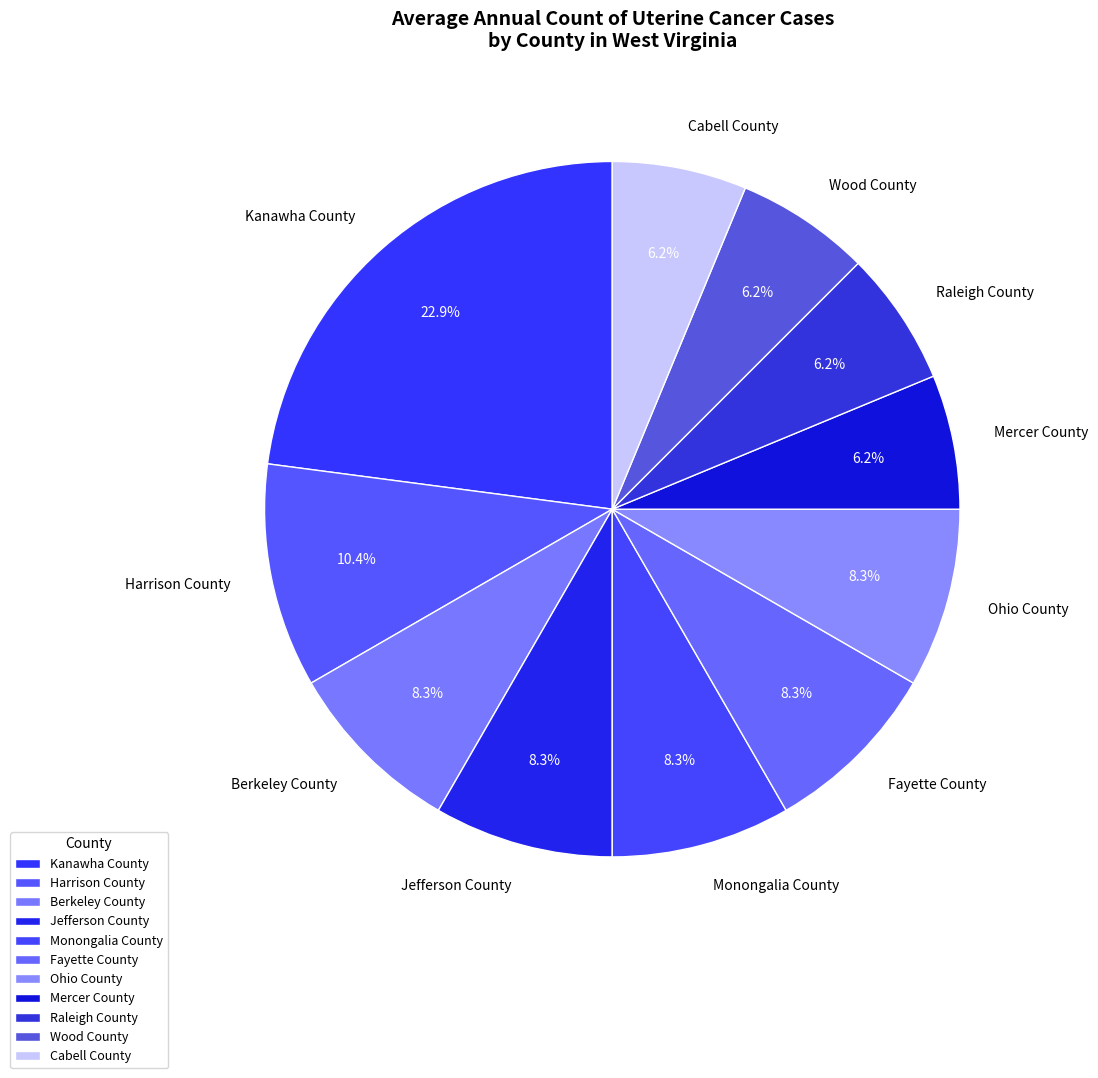

Approximately how many times larger is the value at Fayette County compared to Wood County?

1.3